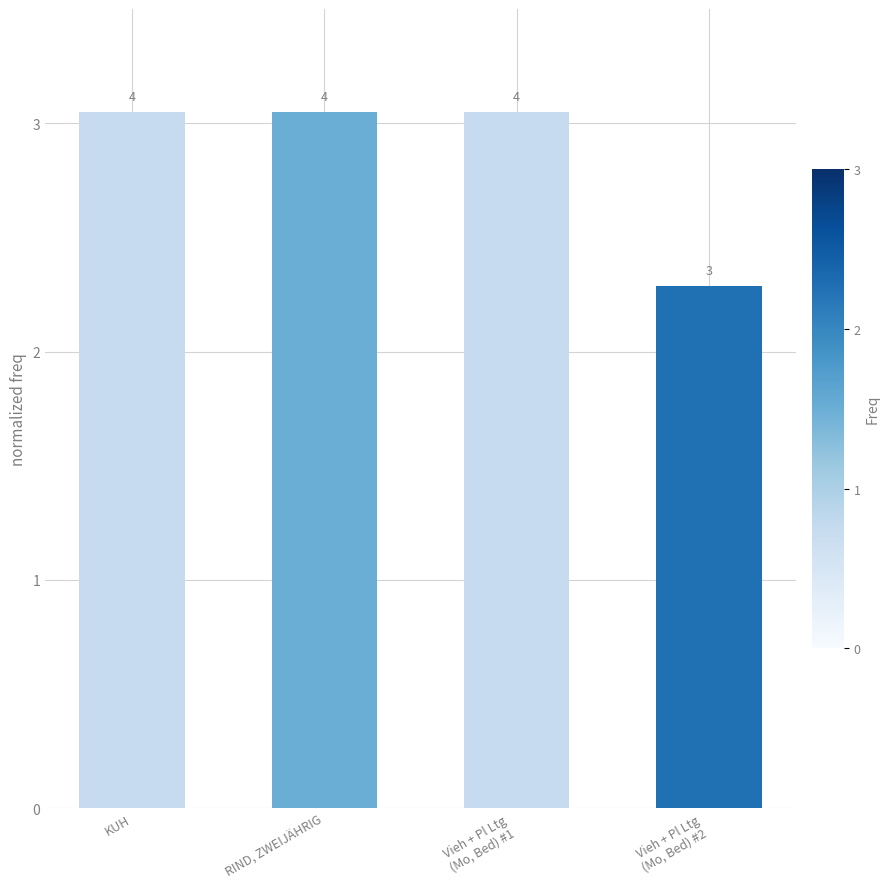

How many bars are there in total?

4